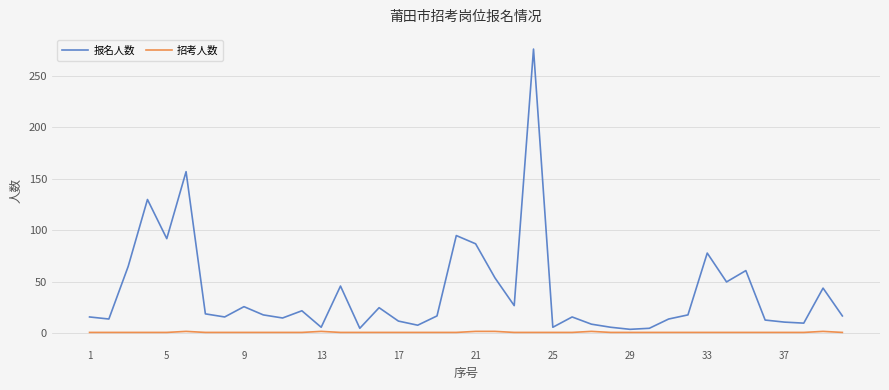

What is the maximum value shown in the chart?

276